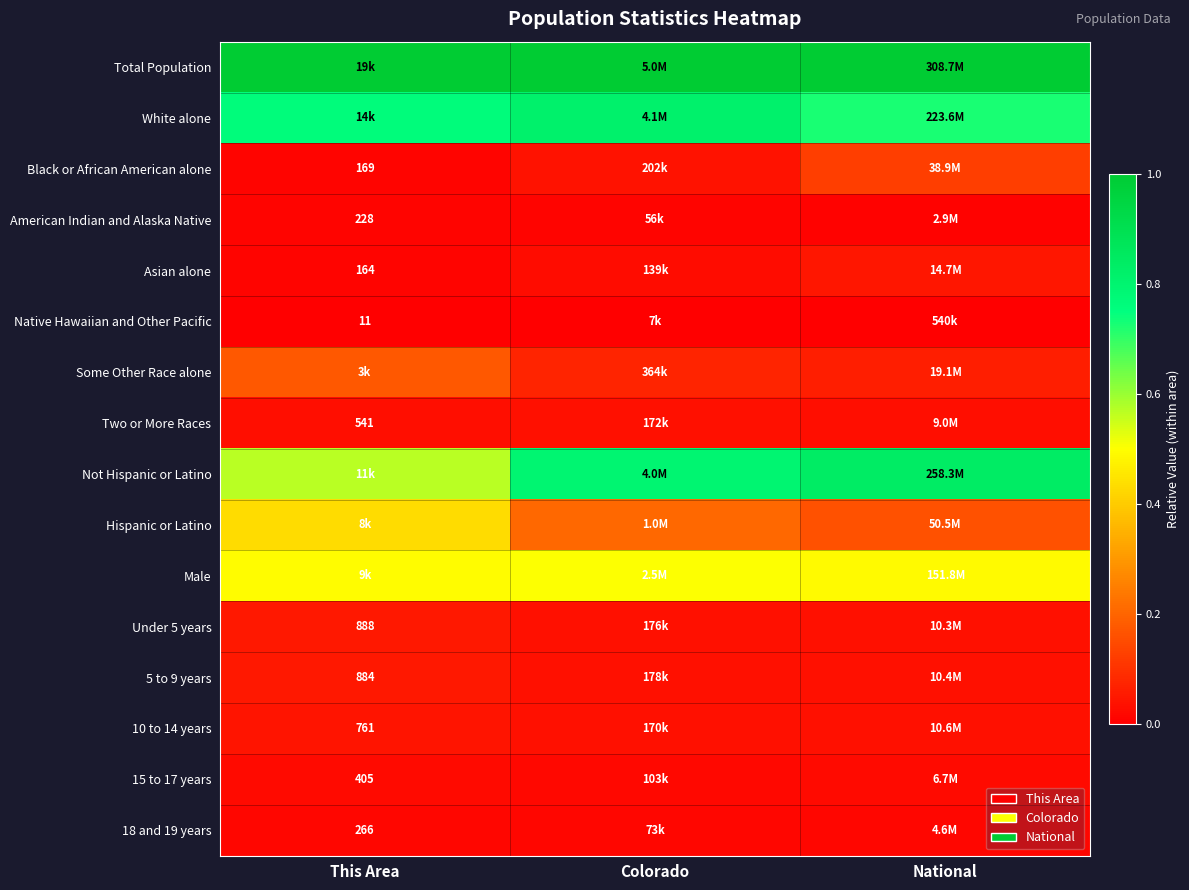

What is the spread (max minus min) of values at National?

1.0